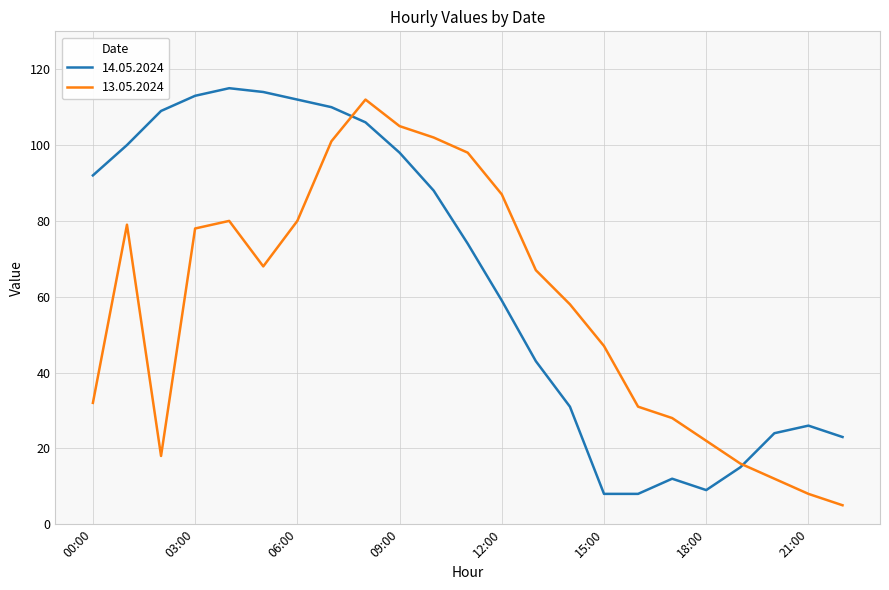

List the series in order of their peak value, lowest first.

13.05.2024, 14.05.2024